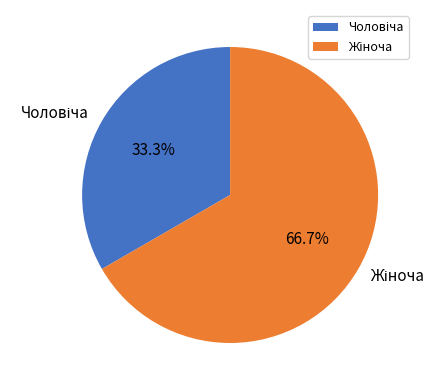

Is there any slice that represents more than half of the pie?

Yes